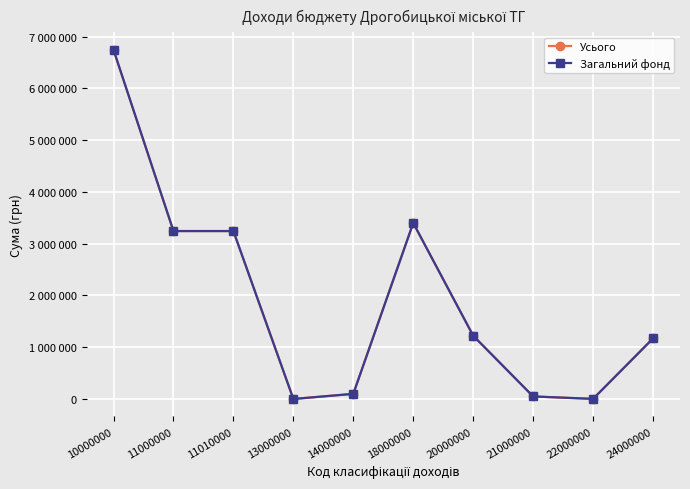

Does the chart have visible grid lines?

Yes